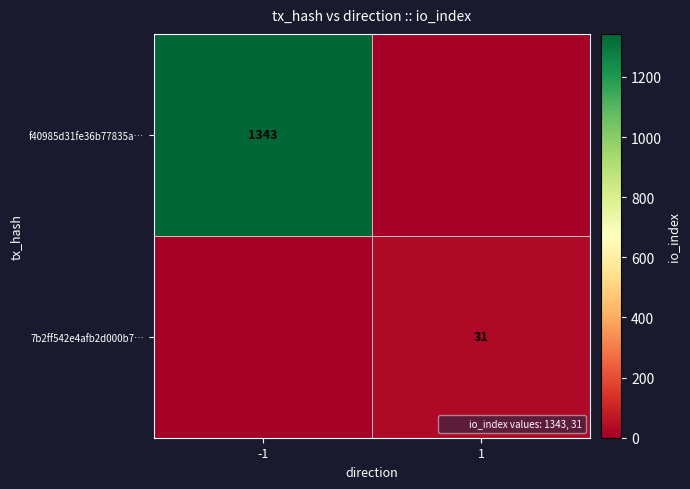

The value of 7b2ff542e4afb2d000b7… at 1 is 31. True or false?

True